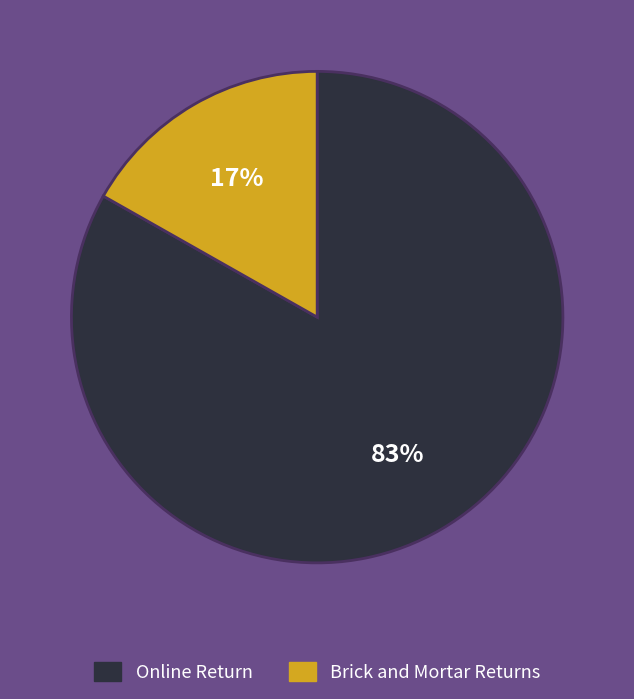

How many slices are in this pie chart?

2